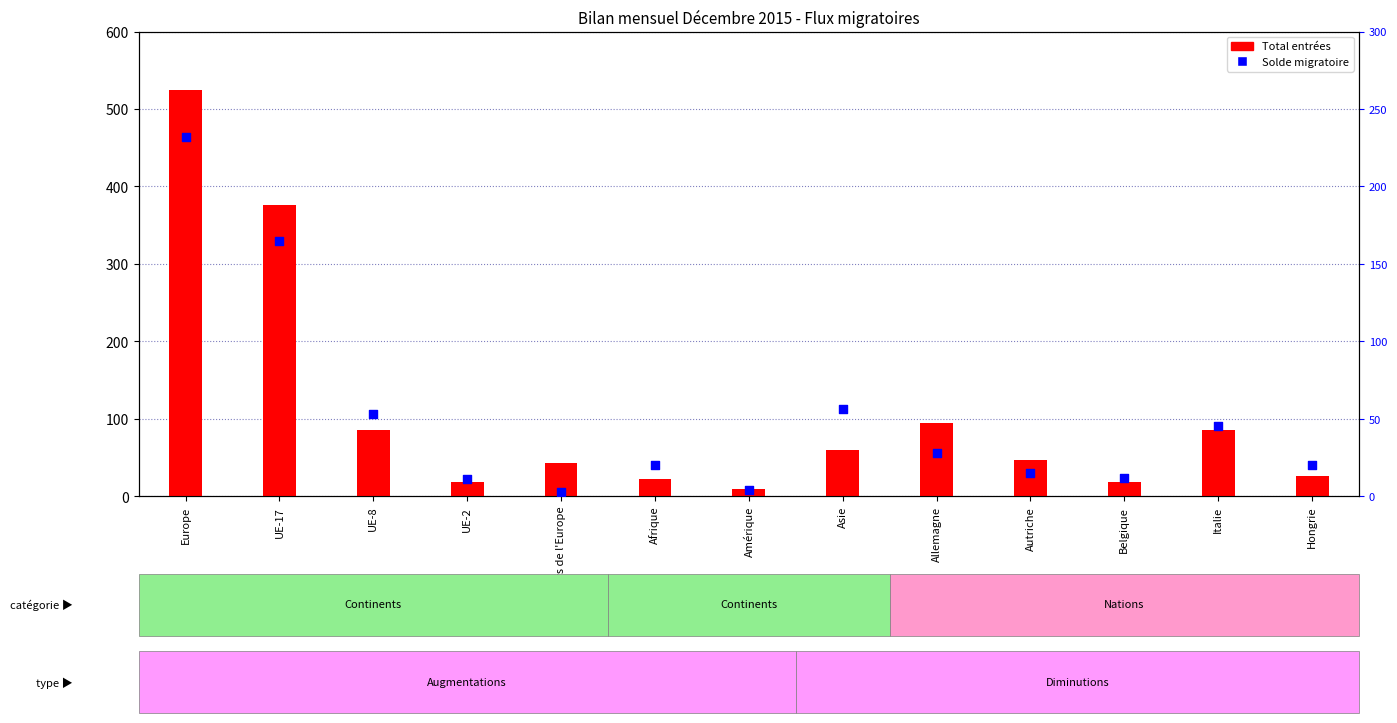

At how many categories does at least one series exceed 52?

6